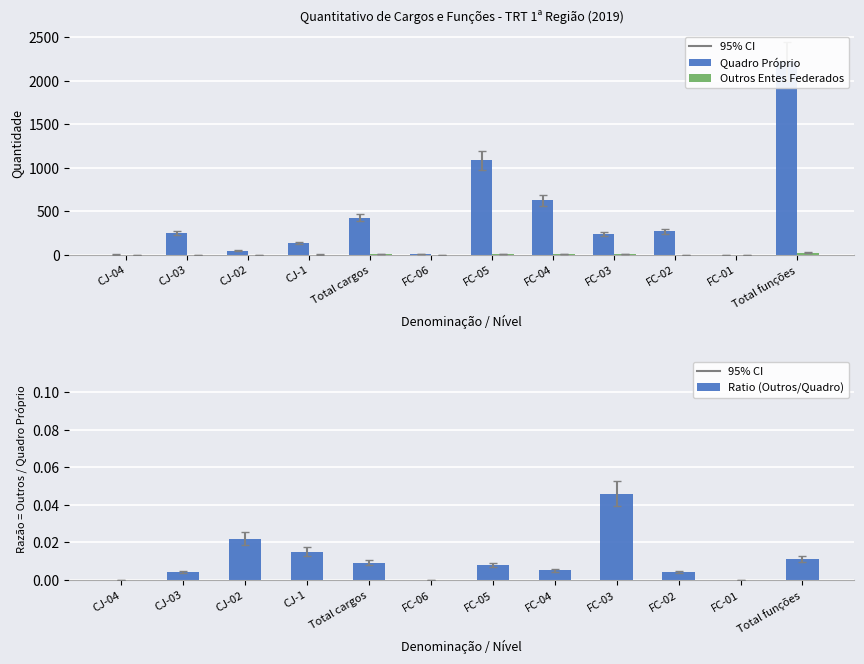

Count the number of data series in this chart.

3